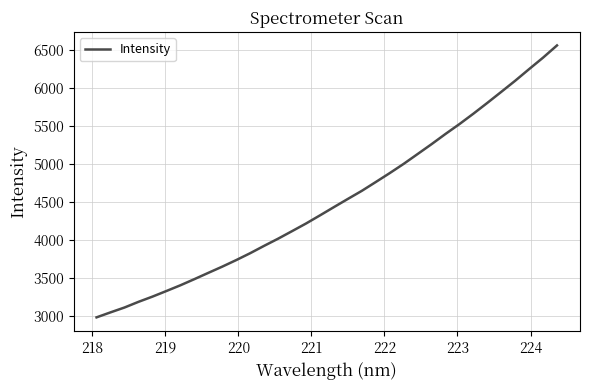

What is the average value?

4514.2